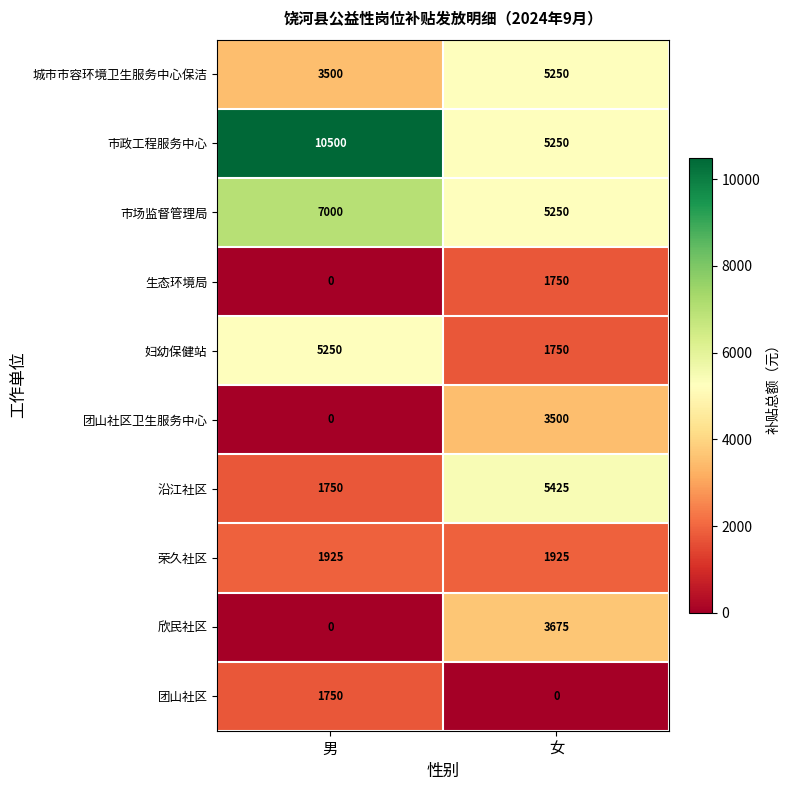

Is it true that 荣久社区 equals 1925 at 男?

True